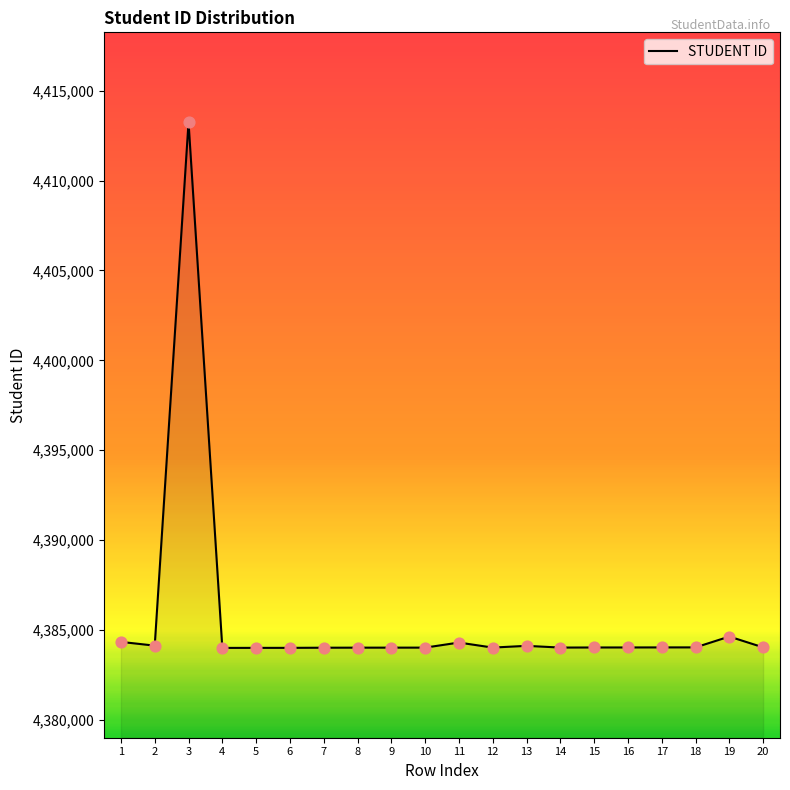

What is the change in value from 2 to 13?

-11